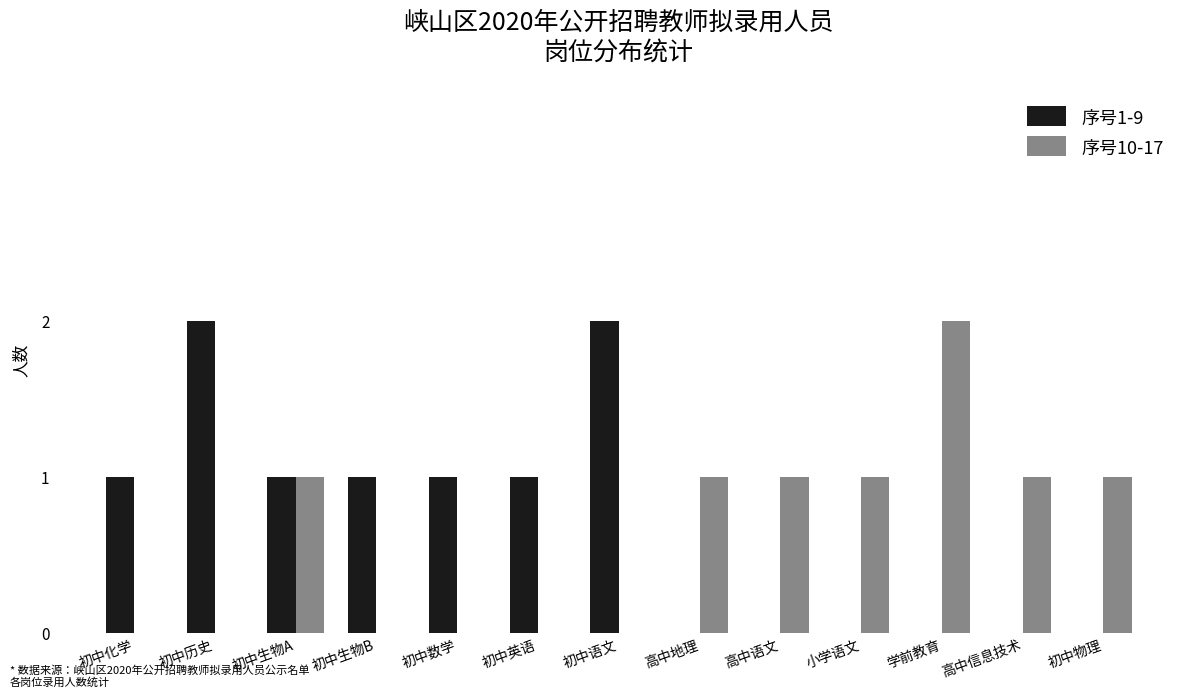

Does the chart contain stacked bars?

No